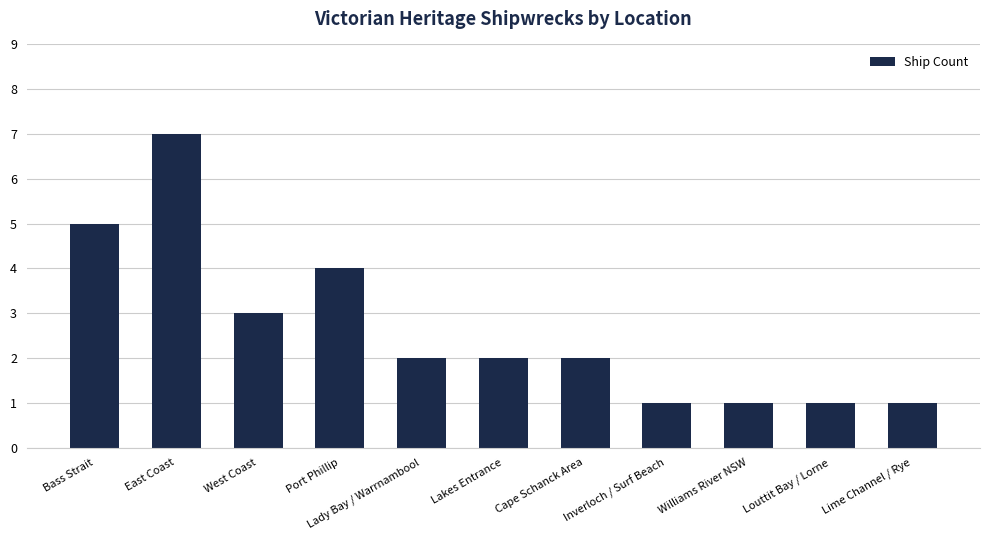

Is it true that the value at Lady Bay / Warrnambool is 2?

True